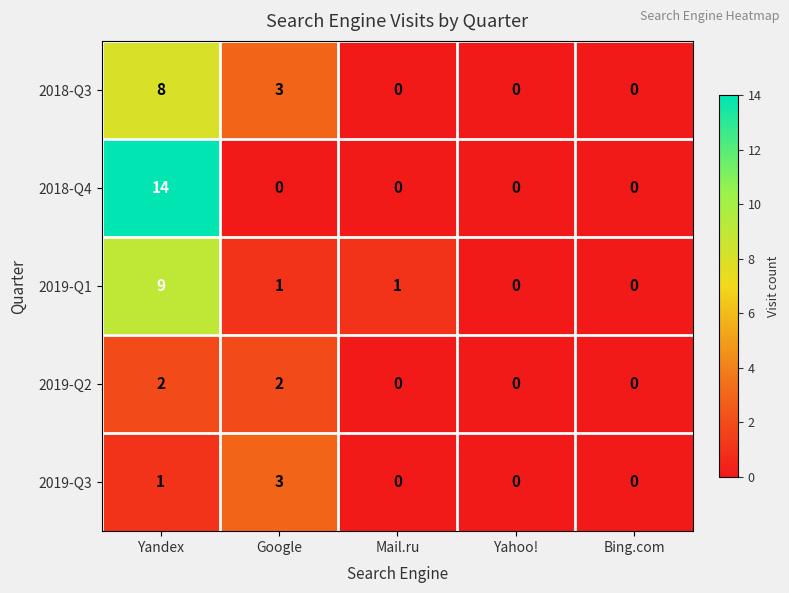

At how many categories does at least one series exceed 4?

1